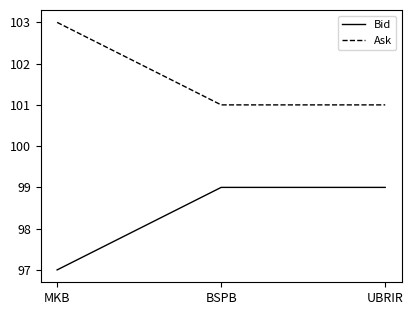

What is the minimum value for Bid?

97